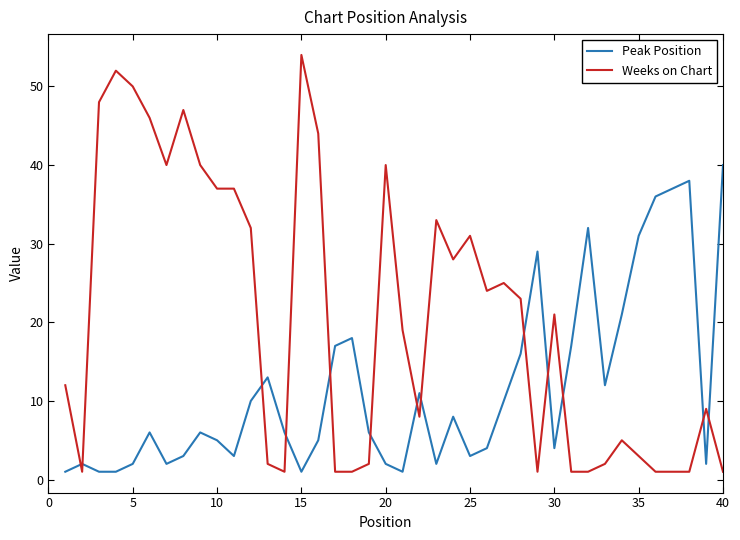

True or false: Peak Position and Weeks on Chart intersect in this chart.

True